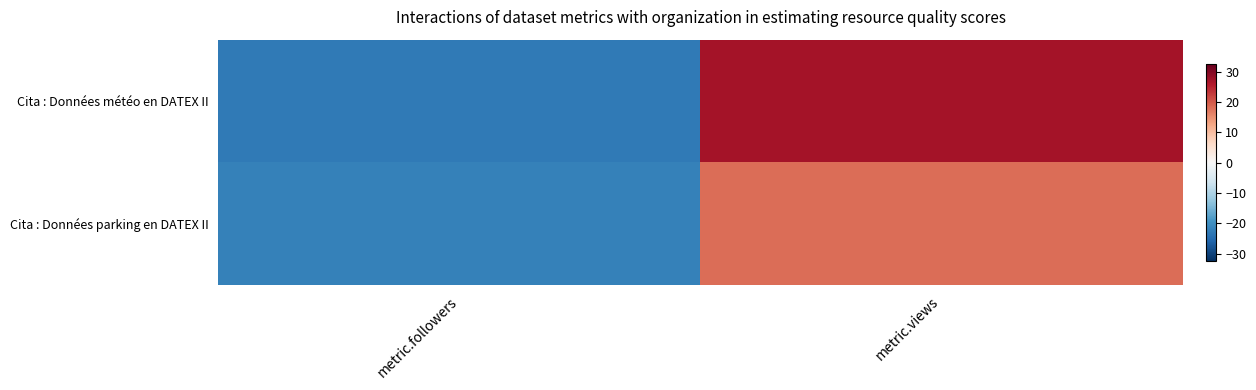

Reading left to right, what are all the values shown in this chart?

Cita : Données météo en DATEX II: metric.followers=-23	metric.views=27
Cita : Données parking en DATEX II: metric.followers=-22	metric.views=18